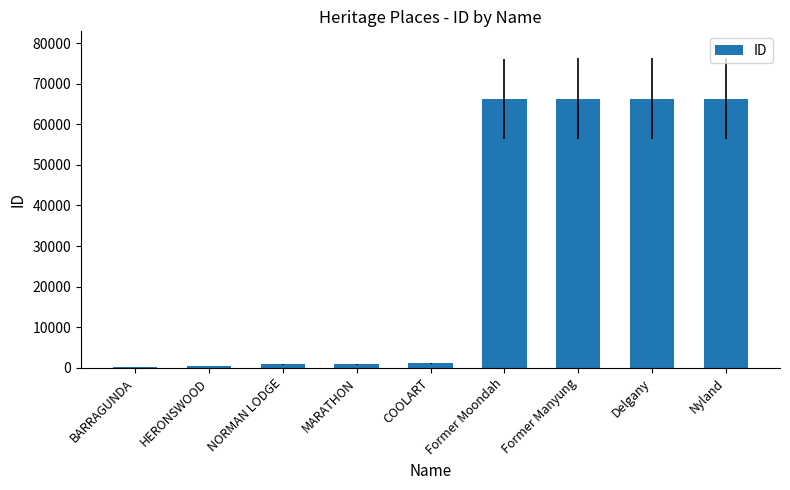

True or false: the data shows 66313 at Delgany.

True